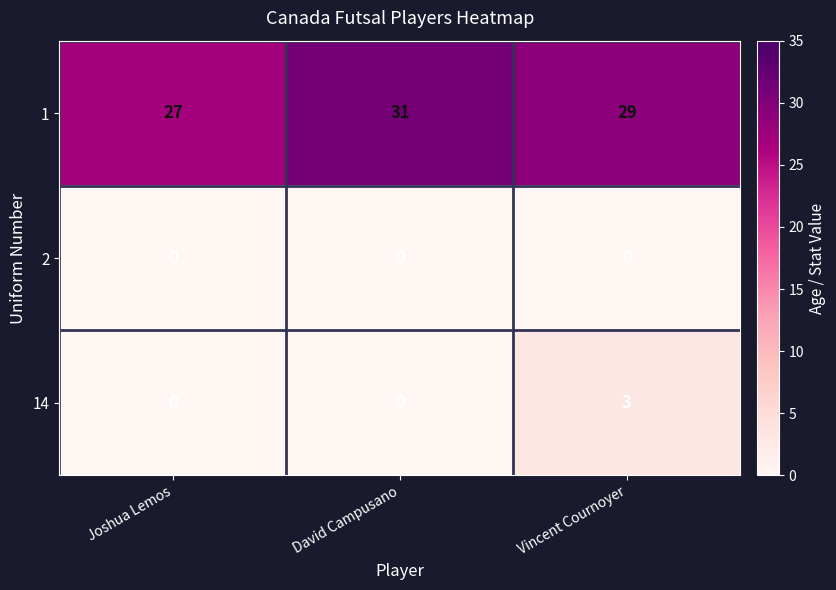

What is the spread (max minus min) of values at Vincent Cournoyer?

29